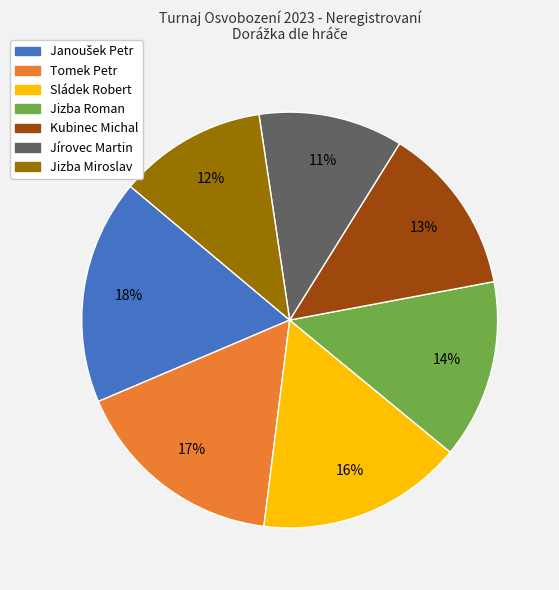

Is the sum of Jírovec Martin and Sládek Robert greater than half?

No